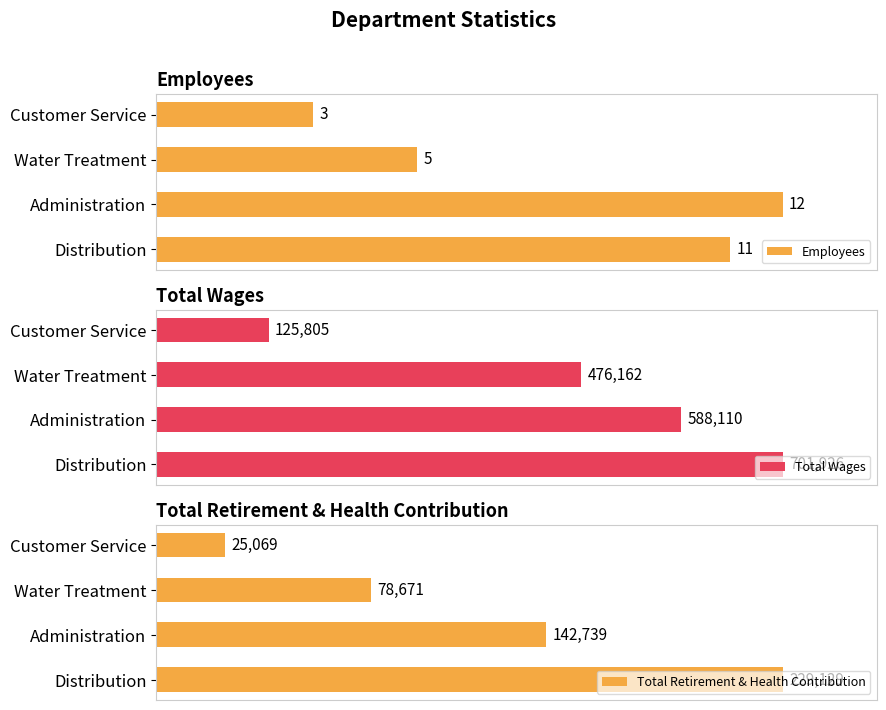

At which label does Employees reach its minimum?

Customer Service